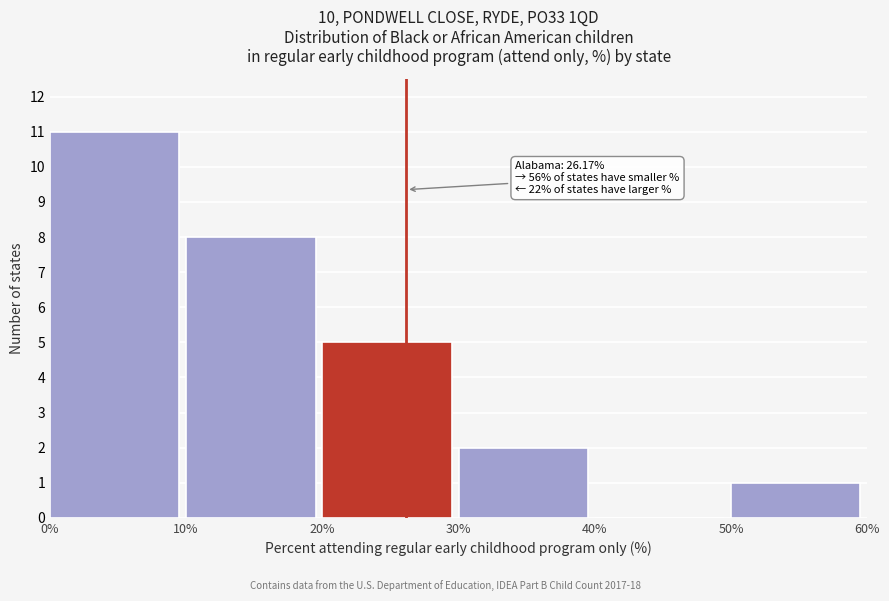

Which range on the x-axis has the tallest bar?

0% to 10%